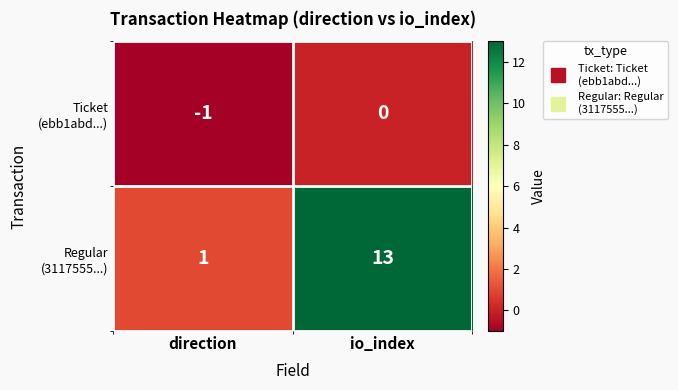

At which category is the sum across all series the highest?

io_index